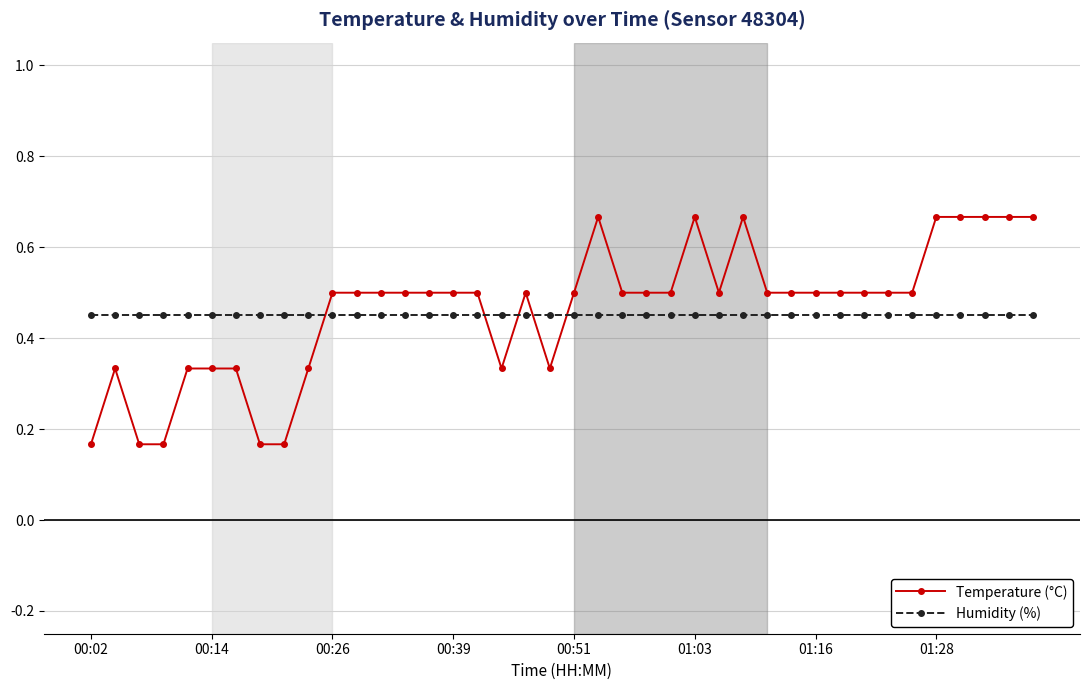

How many Temperature (°C) values are between 0 and 1?

40